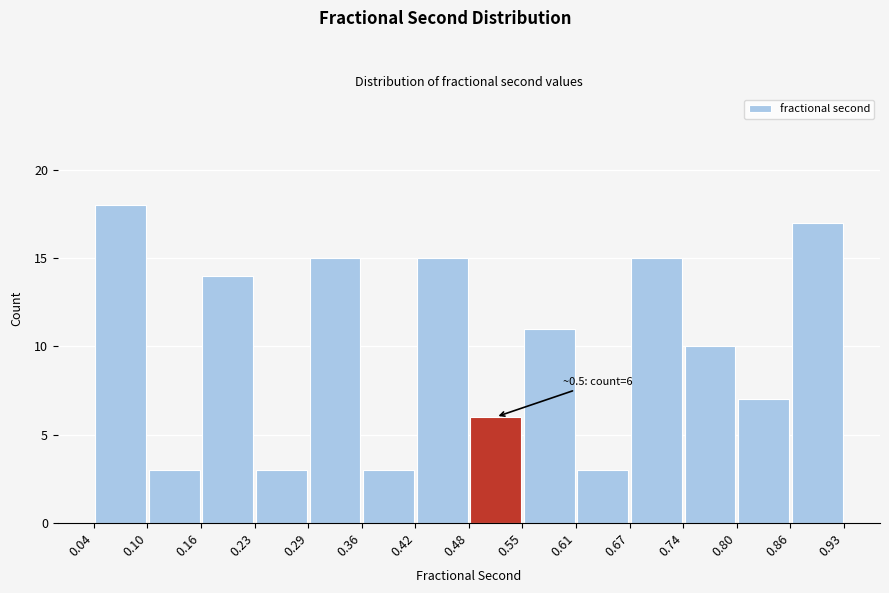

Which range on the x-axis has the tallest bar?

0.04 to 0.10